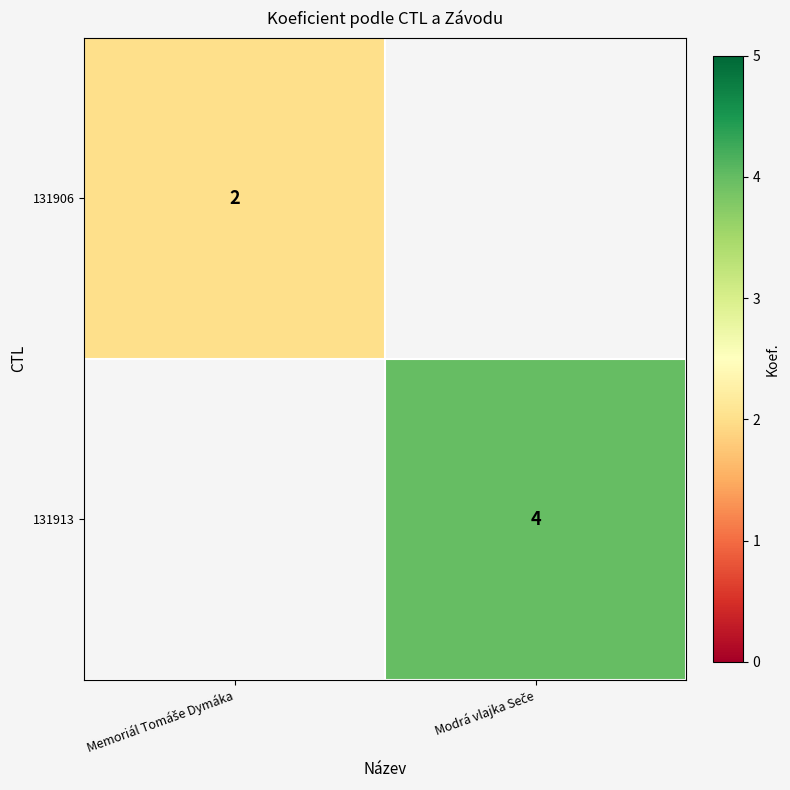

Which series has the largest total across all categories?

131913